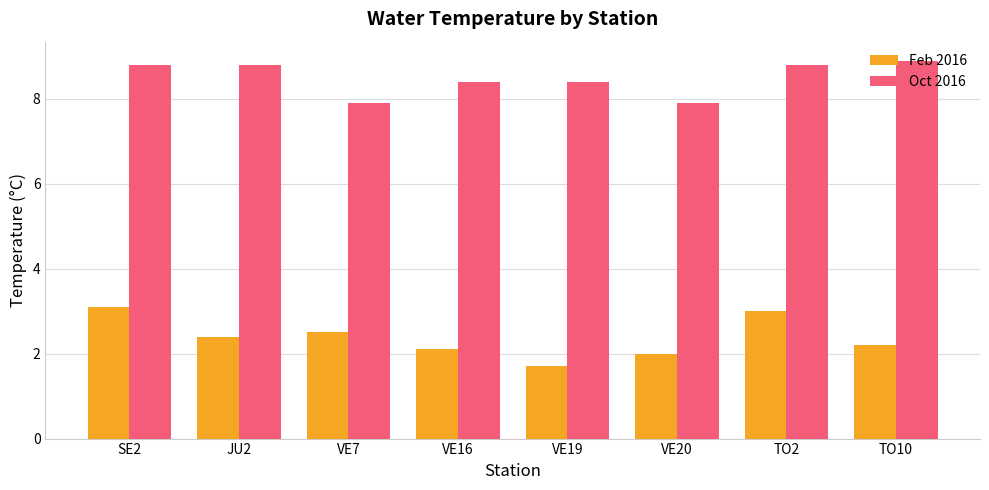

Read the Oct 2016 value at VE20.

7.9